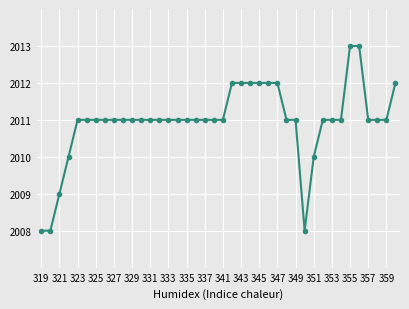

Is this an area chart (filled region under the line)?

No